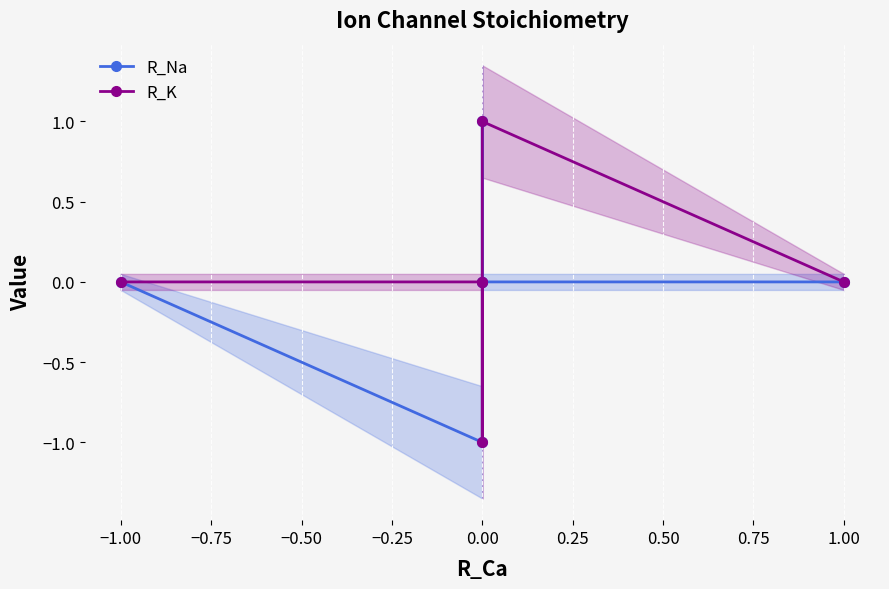

True or false: R_Na and R_K intersect in this chart.

True